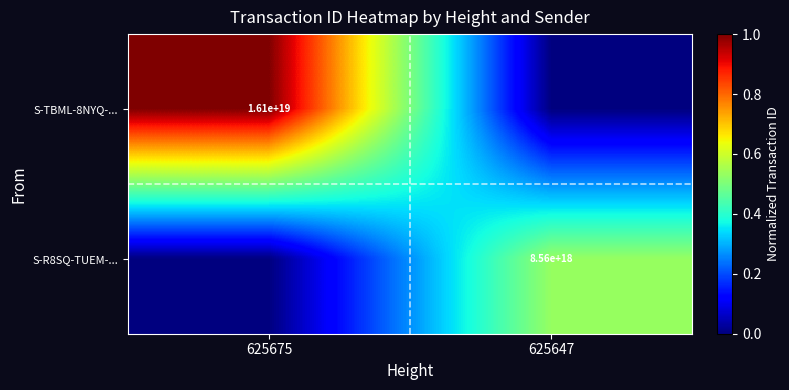

Which label corresponds to the largest value in the chart?

625675